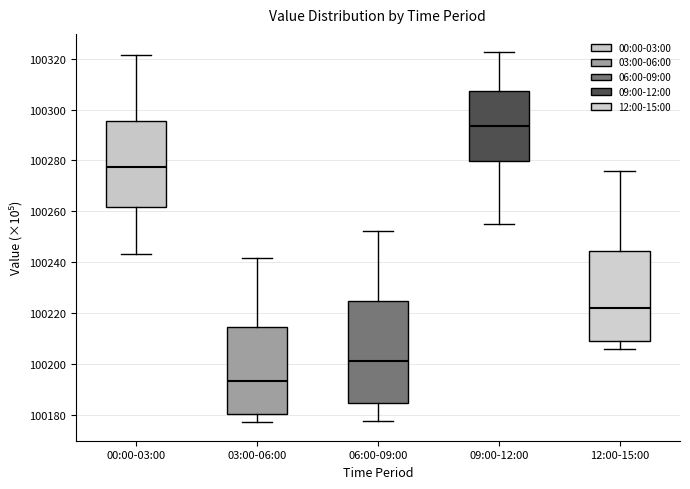

Which box's median line is the highest?

09:00-12:00